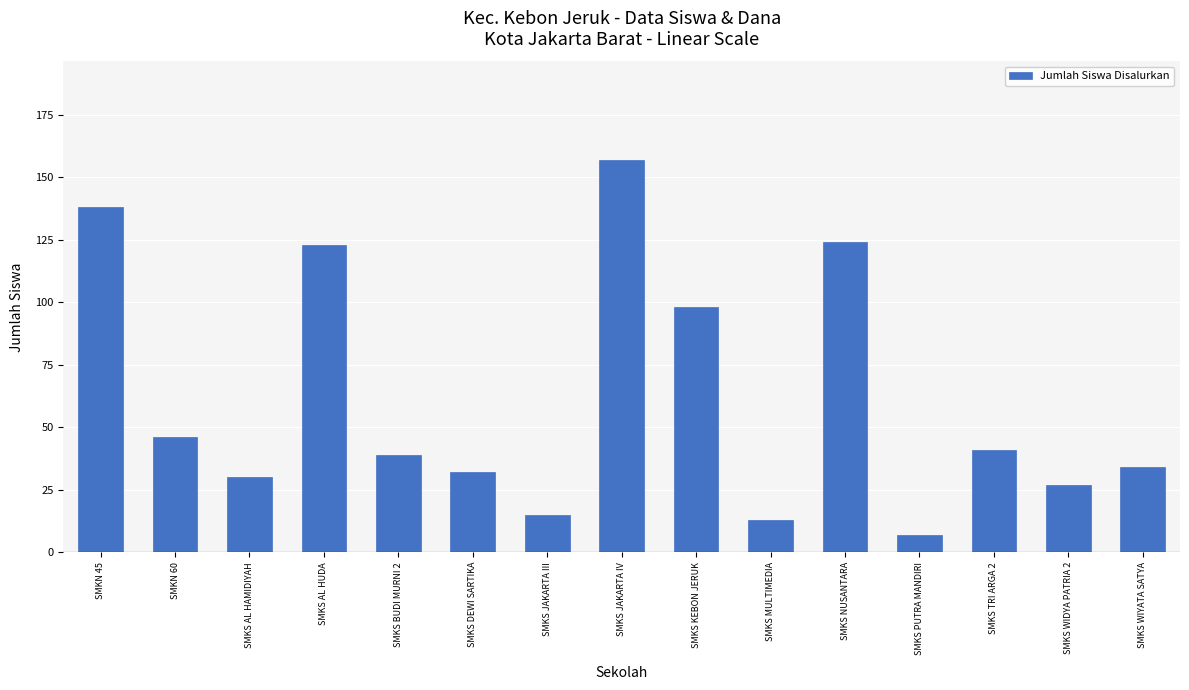

What position from the left is SMKS JAKARTA III?

7